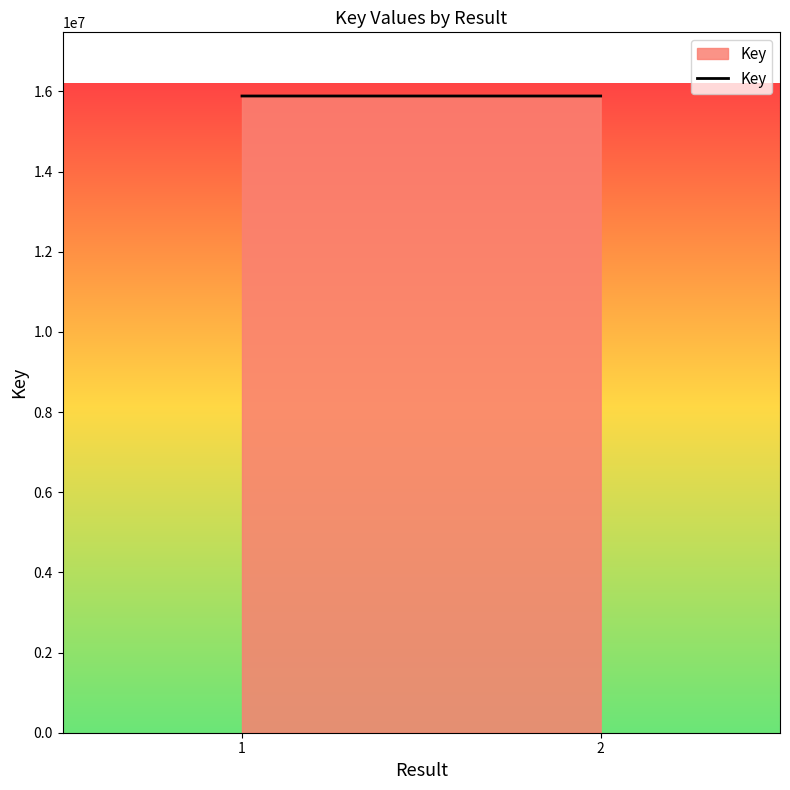

How many lines are shown in the chart?

1